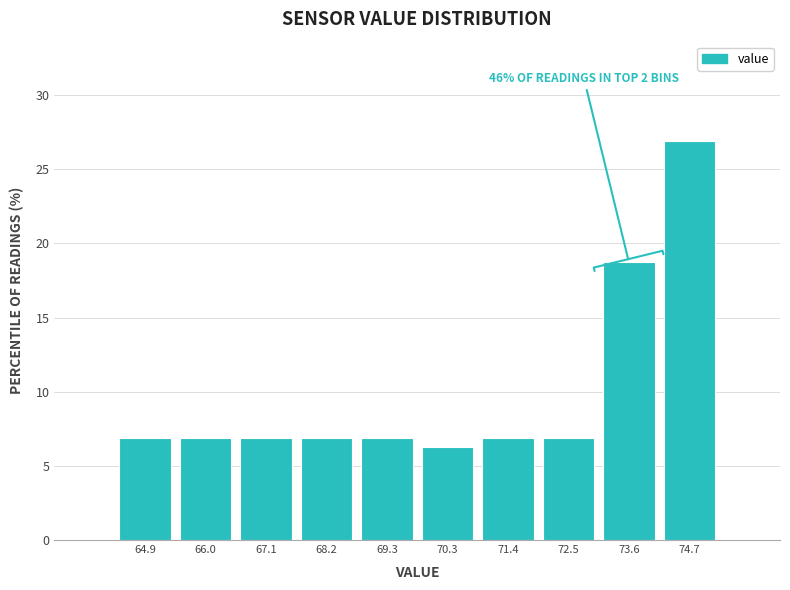

Over which range of the x-axis is the bar tallest?

74.12 to 75.20